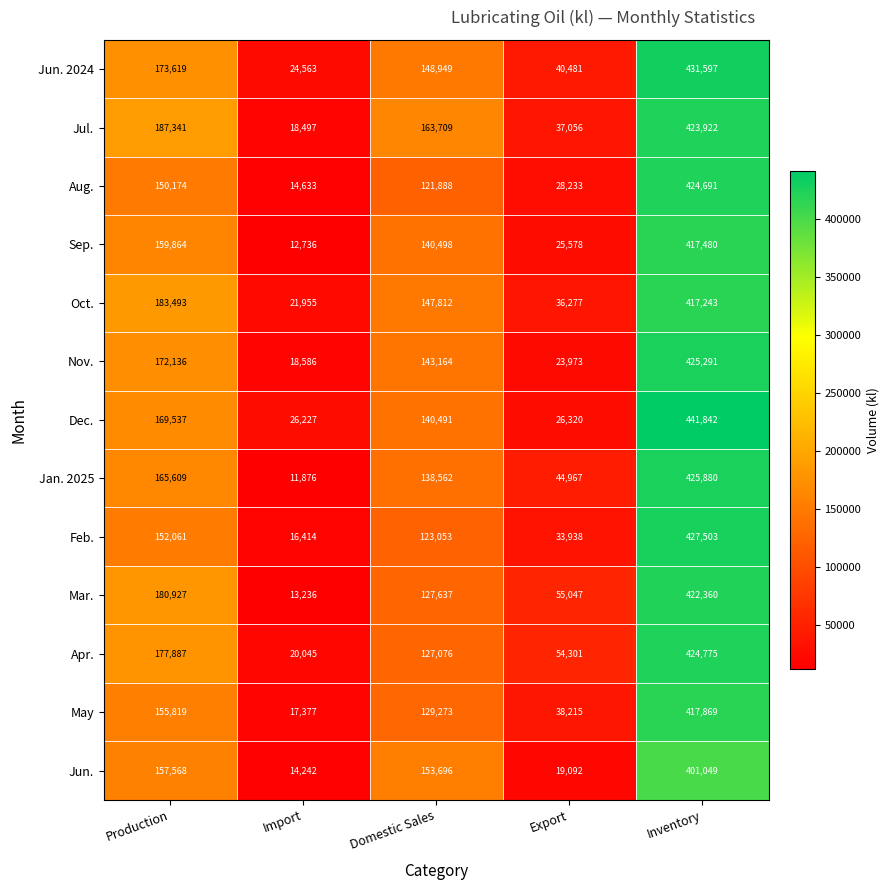

Which series has the largest total across all categories?

Jul.